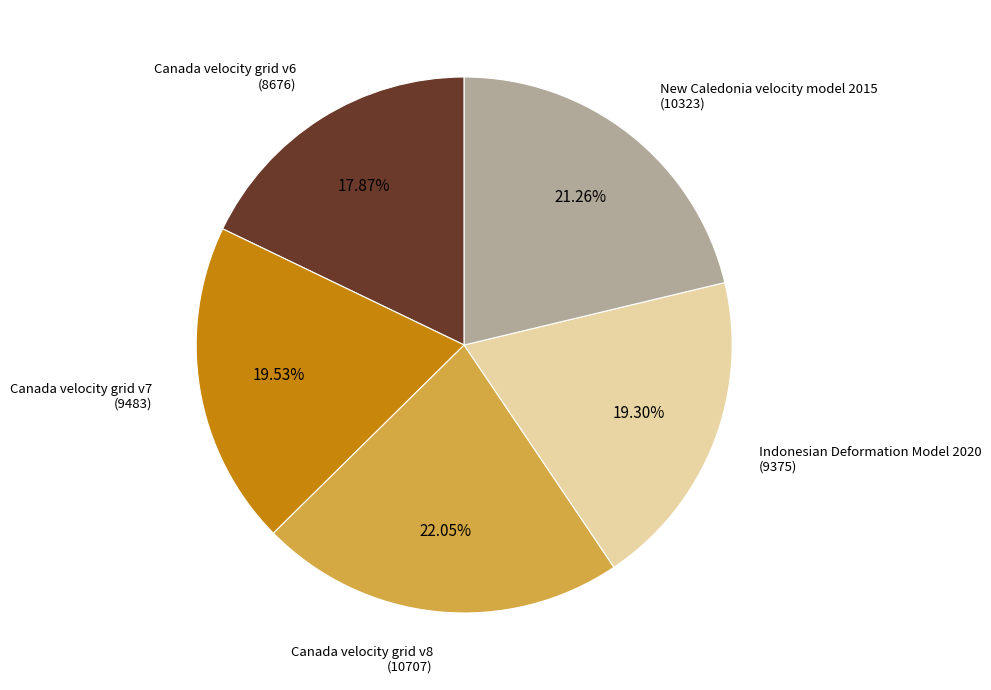

How many segments does this pie chart have?

5